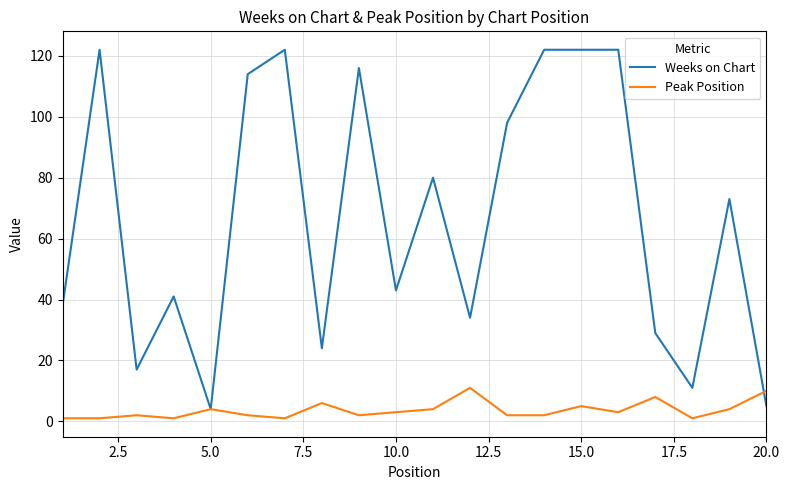

What is the lowest value of the Weeks on Chart series?

4